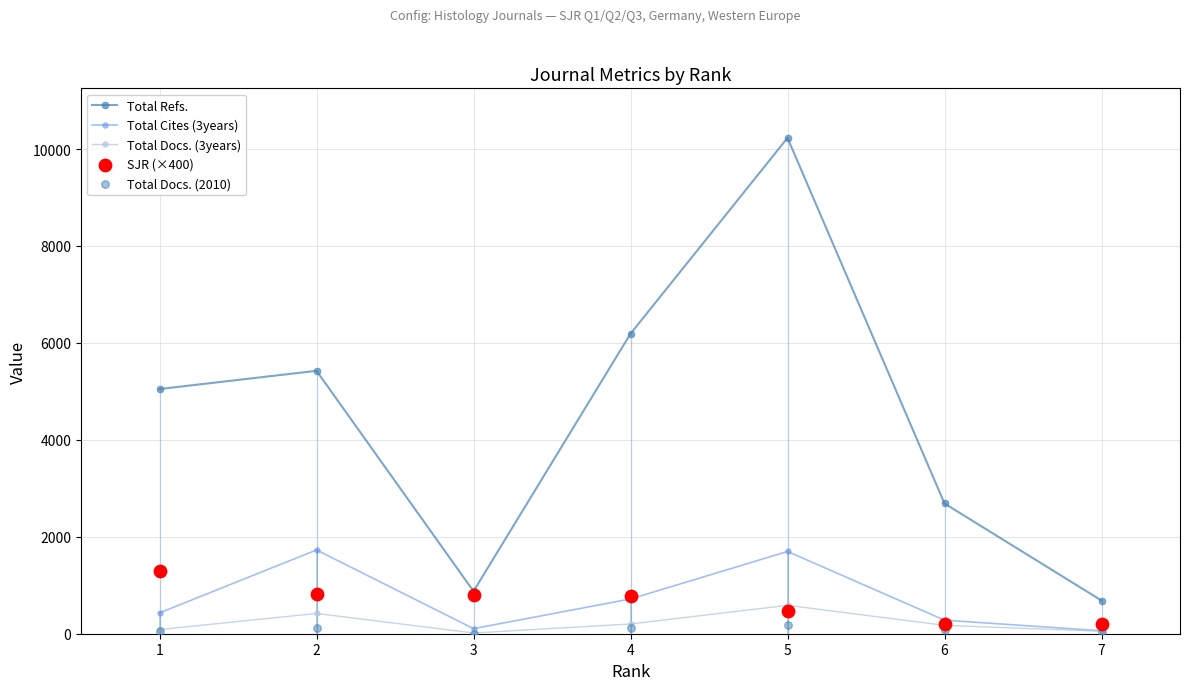

Which series reaches the maximum Y coordinate?

Total Refs.